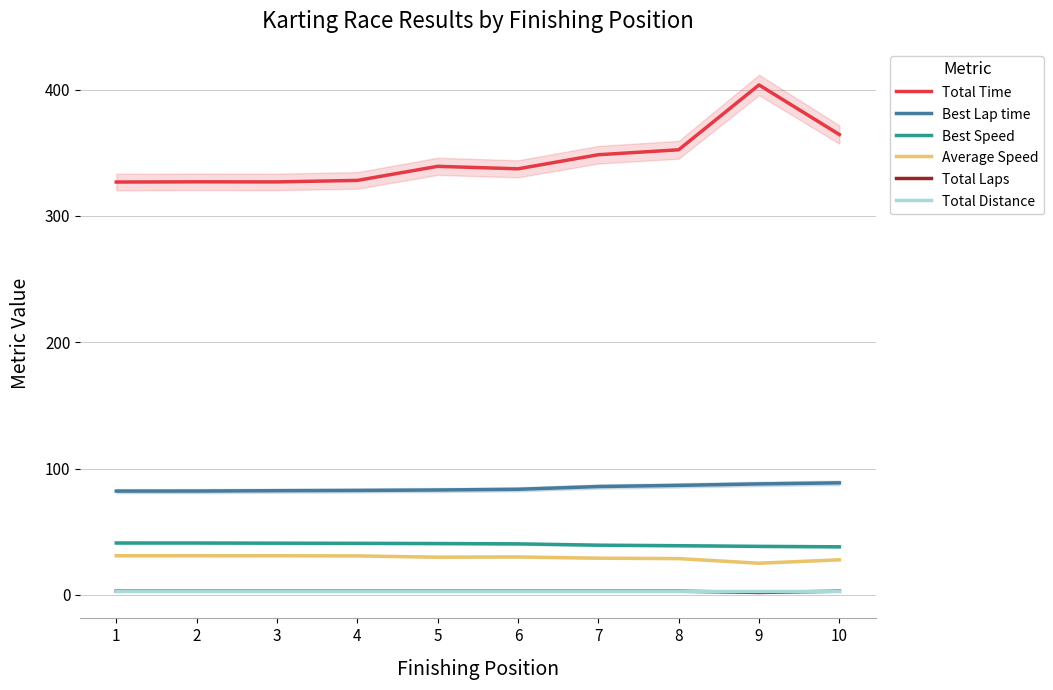

How many lines are shown in the chart?

6